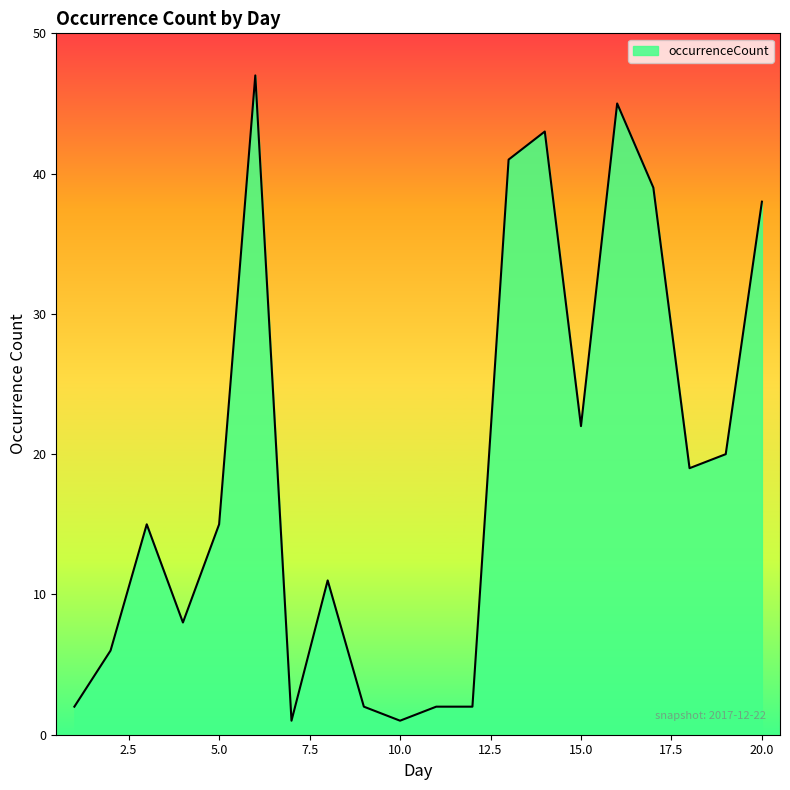

Reading left to right, extract all data points from this chart.

2	6	15	8	15	47	1	11	2	1	2	2	41	43	22	45	39	19	20	38